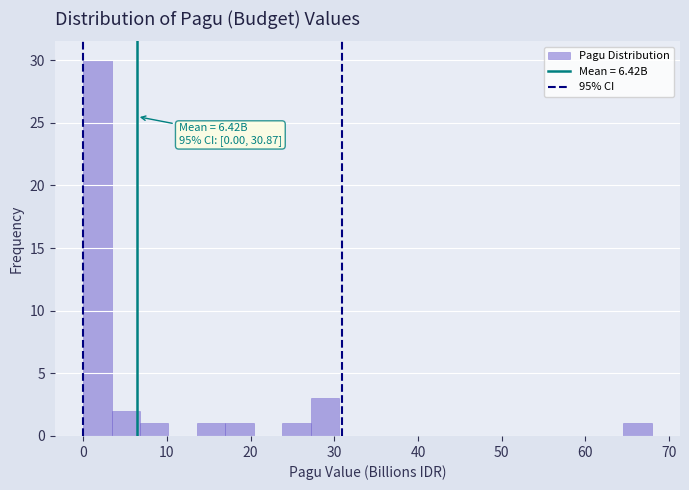

Read against the x-axis, roughly where is the centre of the tallest bar?

2